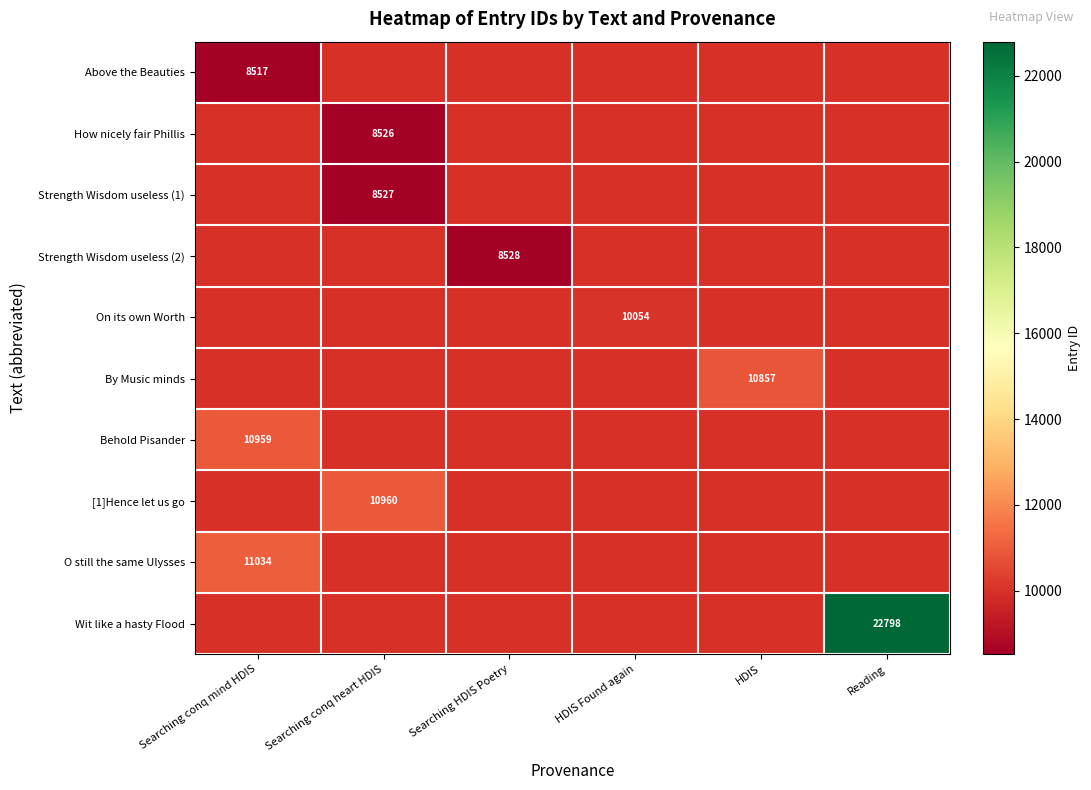

The How nicely fair Phillis series shows 8526 at Searching conq heart HDIS. True or false?

True